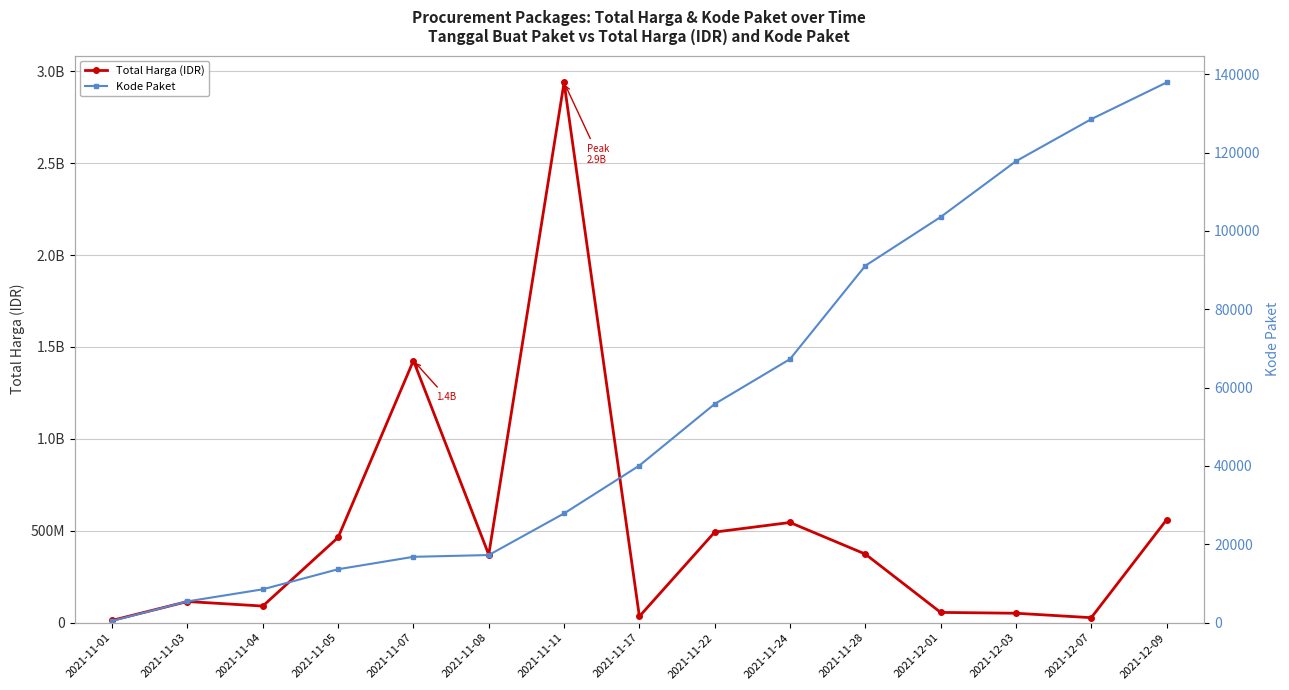

List the labels in order of Total Harga (IDR) value, largest first.

2021-11-11, 2021-11-07, 2021-12-09, 2021-11-24, 2021-11-22, 2021-11-05, 2021-11-28, 2021-11-08, 2021-11-03, 2021-11-04, 2021-12-01, 2021-12-03, 2021-11-17, 2021-12-07, 2021-11-01